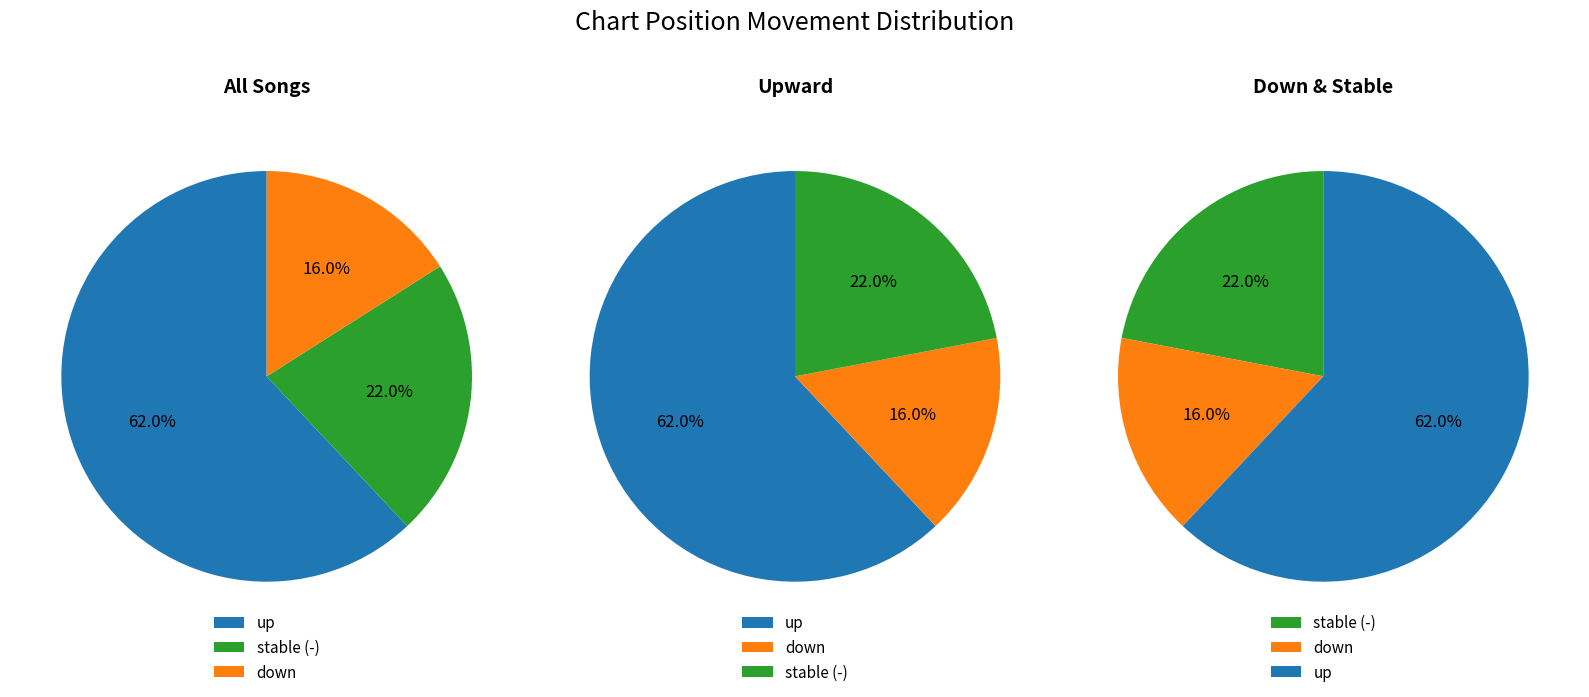

To the nearest percent, what is the combined percentage of up and down?

78%